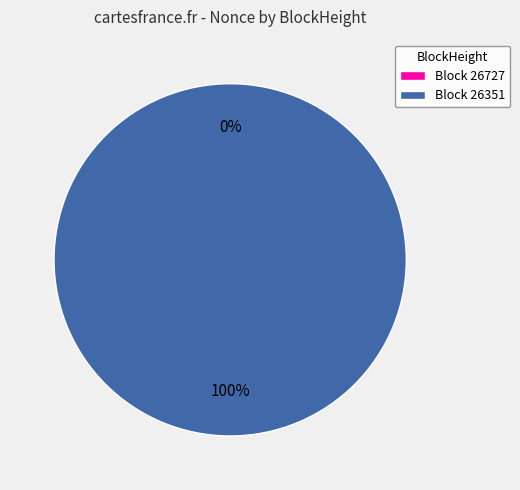

What percentage is the 26351 slice, to the nearest percent?

100%